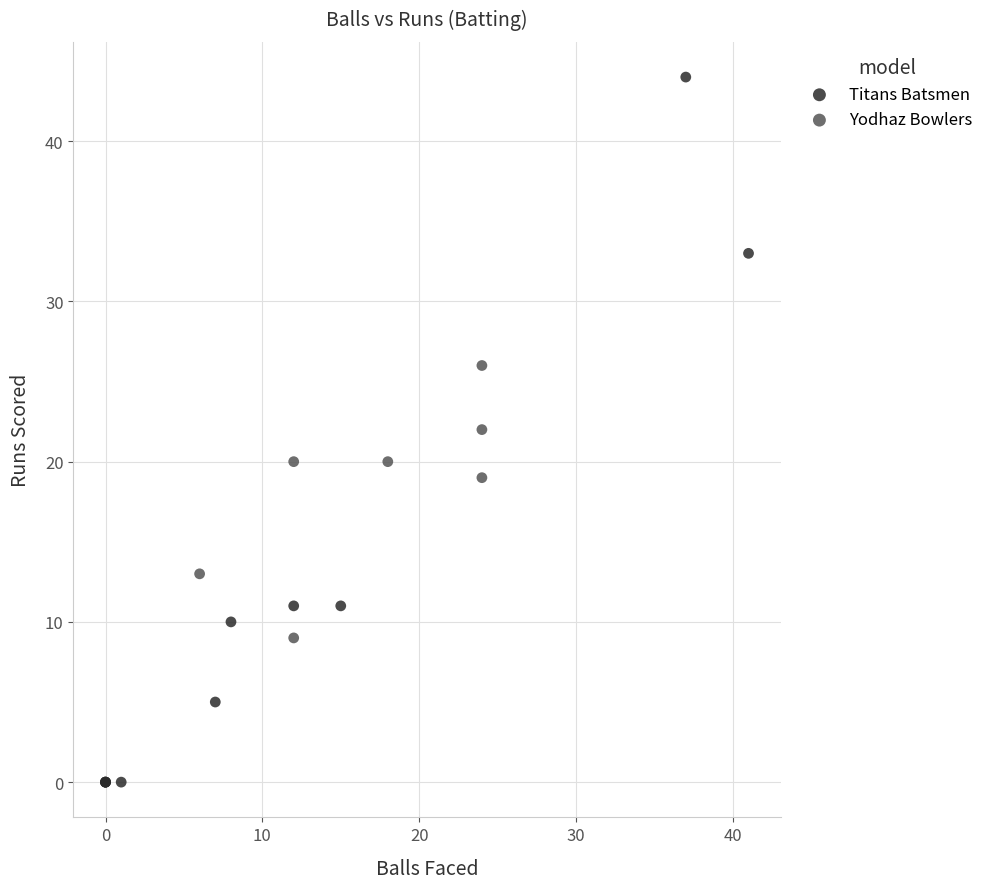

Which series contains the highest Y value?

Titans Batsmen